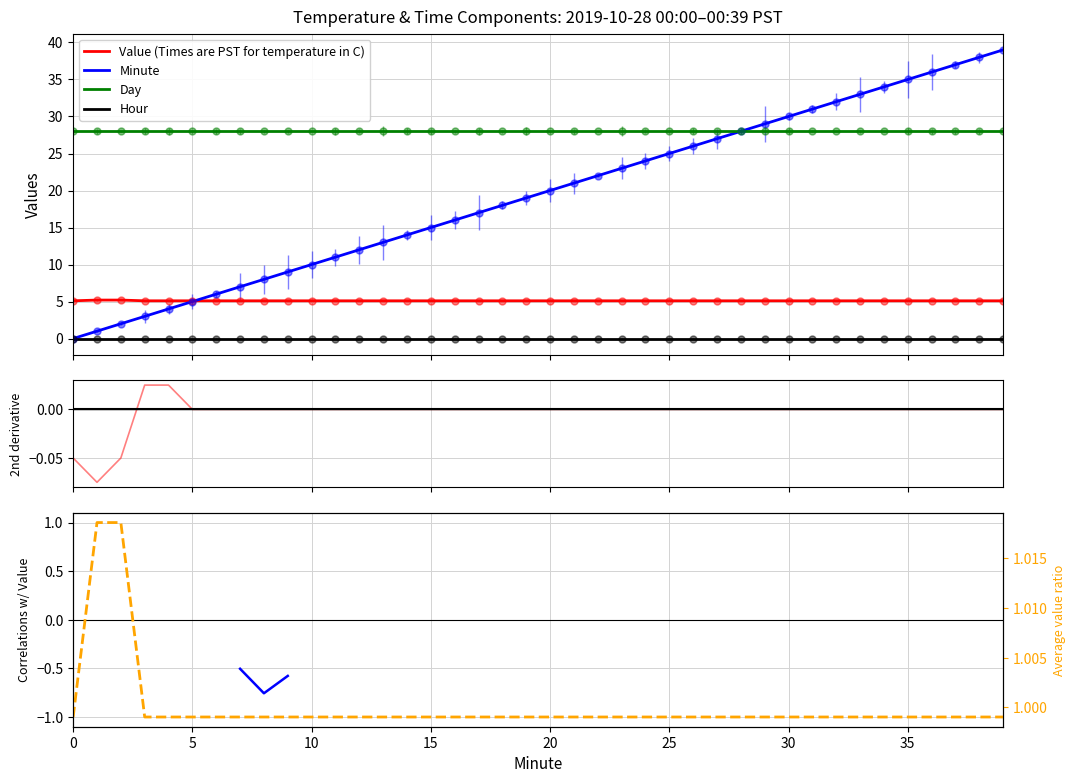

At how many categories does at least one series exceed 0?

40